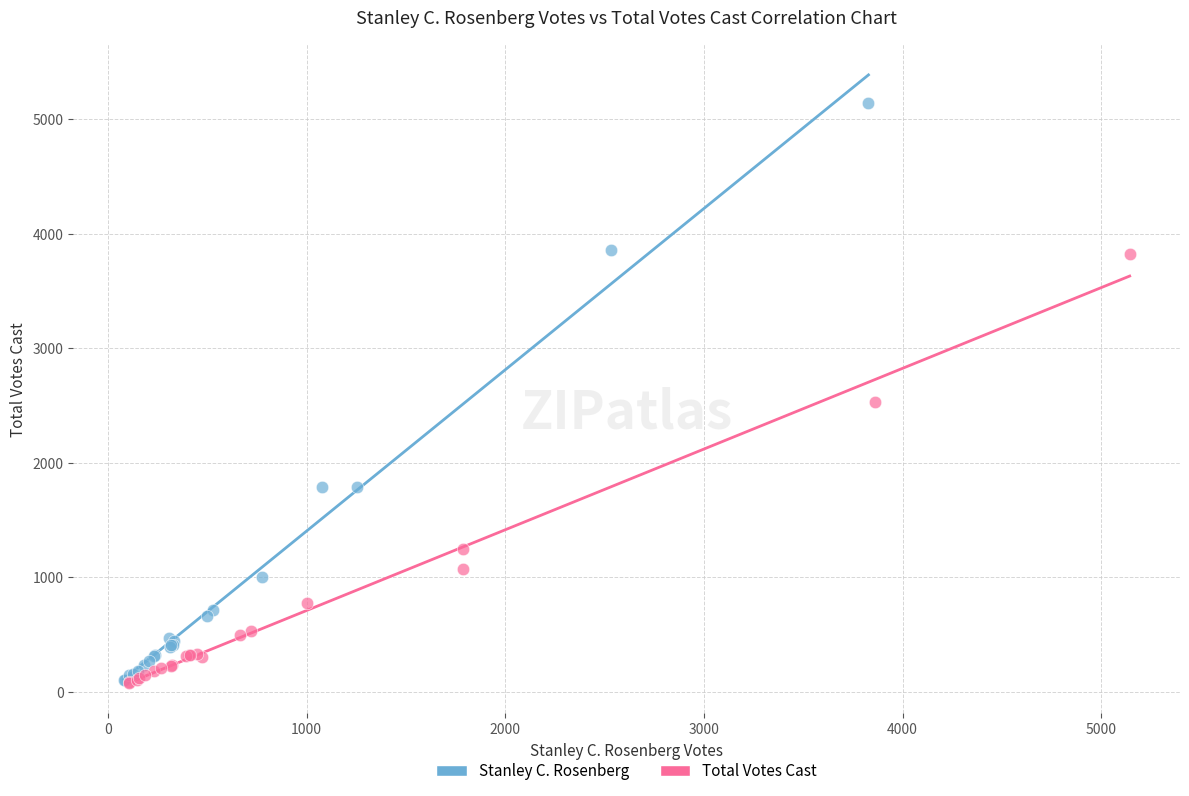

Which series has the largest Y range (max minus min)?

Stanley C. Rosenberg